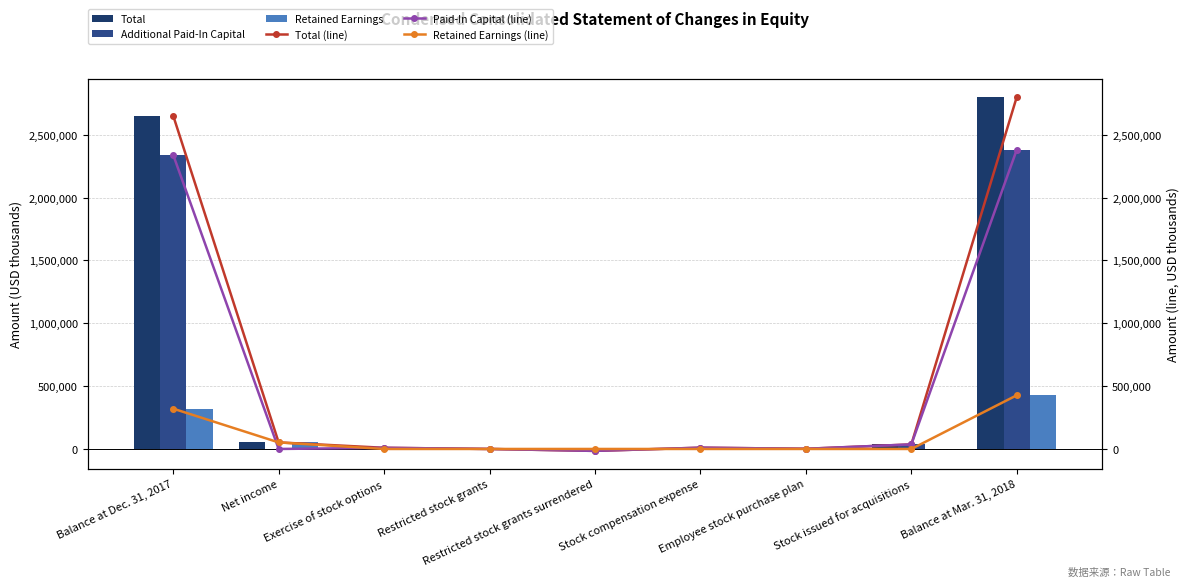

What is the sum of all Additional Paid-In Capital values?

4762636